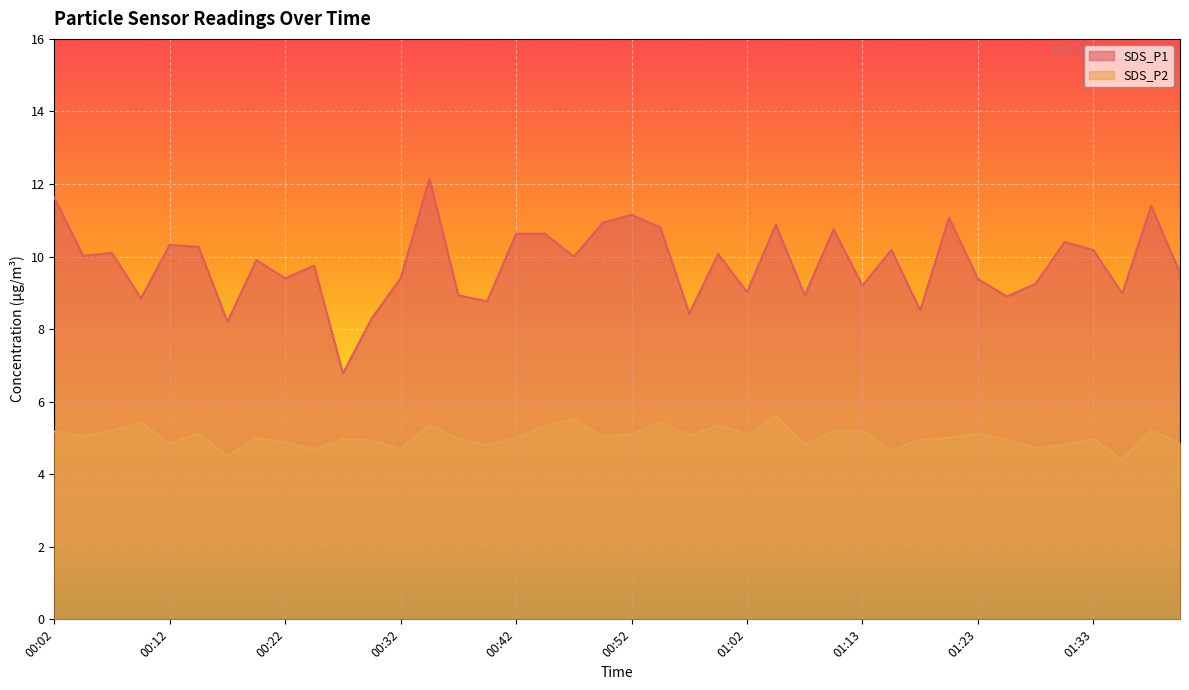

What is the maximum value shown in the chart?

12.2